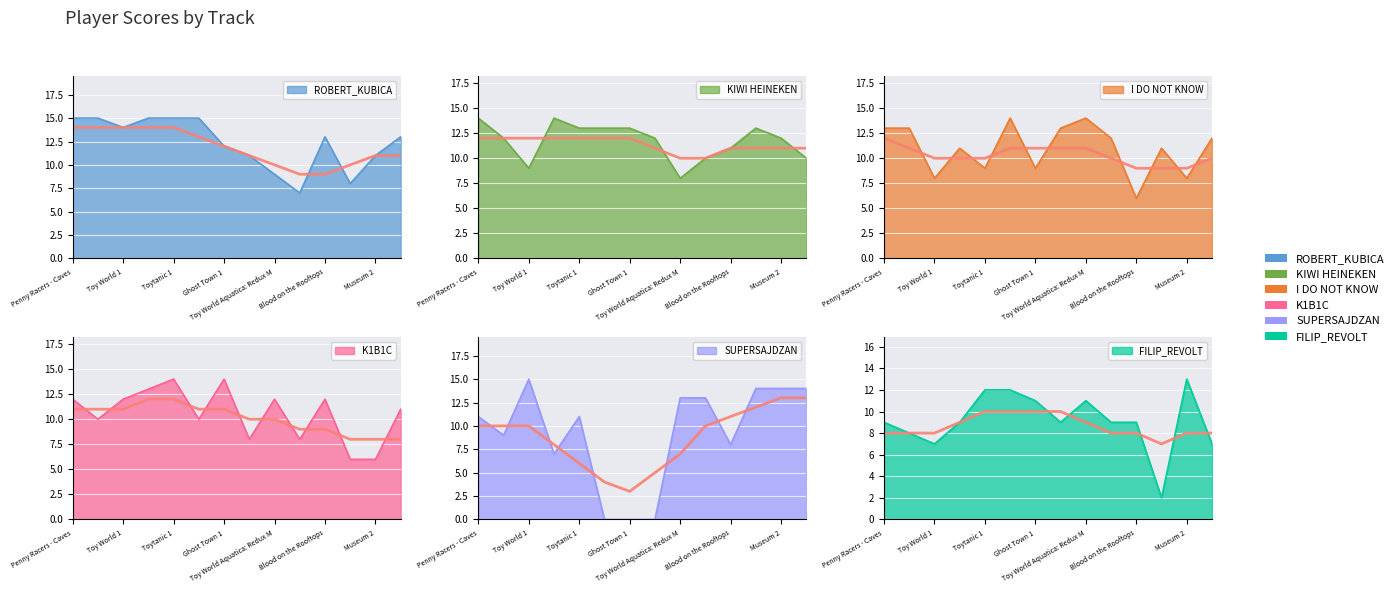

Is the value of K1B1C at Blood on the Rooftops greater than the value of FILIP_REVOLT at Toys in the Hood 1?

Yes